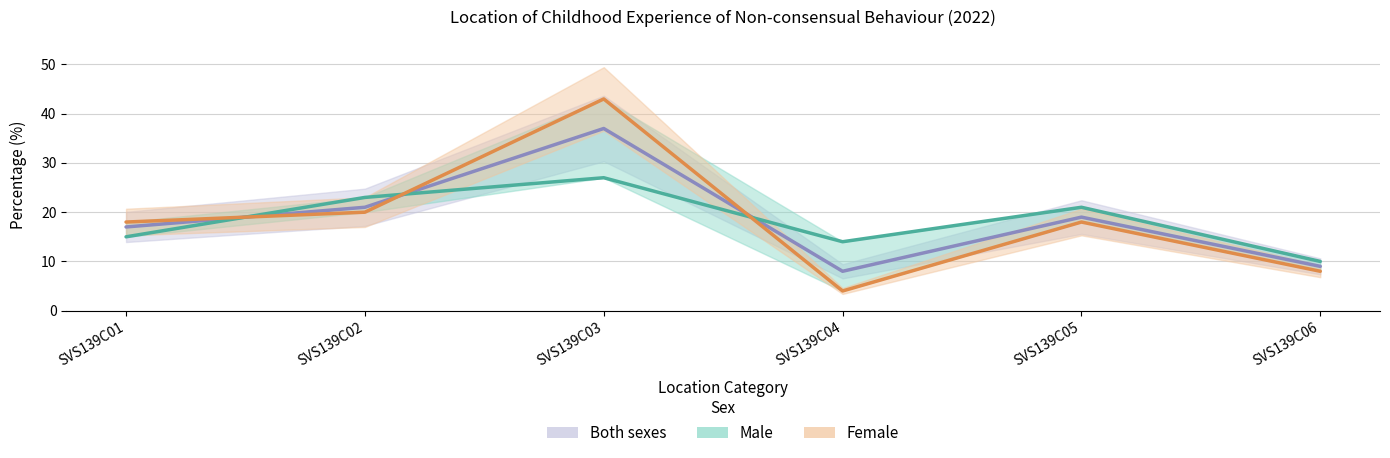

How many distinct data groups are displayed?

3